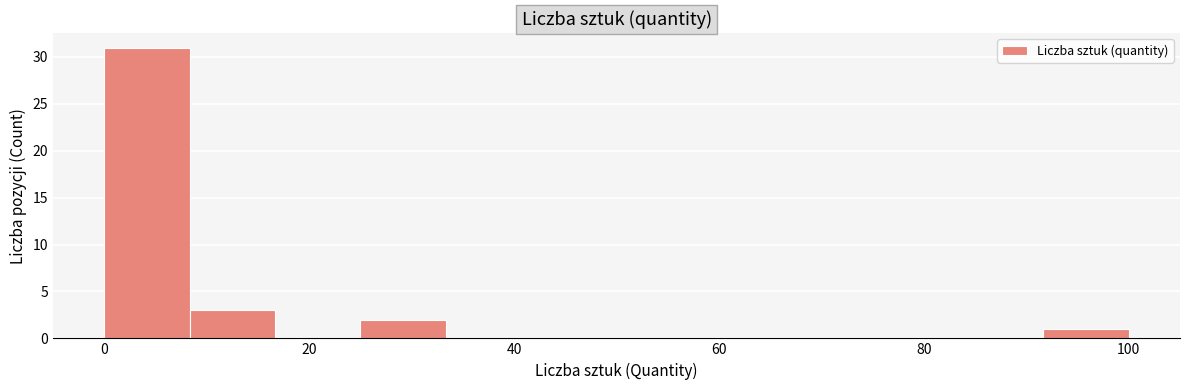

Reading left to right, transcribe this chart: for each bar, give the range it covers on the x-axis and its height. Neither the bar edges nor the heights are printed on the chart, so give them approximately, as read against the axes.

0 to 8: 31
8 to 16: 3
16 to 26: 0
26 to 34: 2
34 to 42: 0
42 to 50: 0
50 to 58: 0
58 to 66: 0
66 to 76: 0
76 to 84: 0
84 to 92: 0
92 to 100: 1